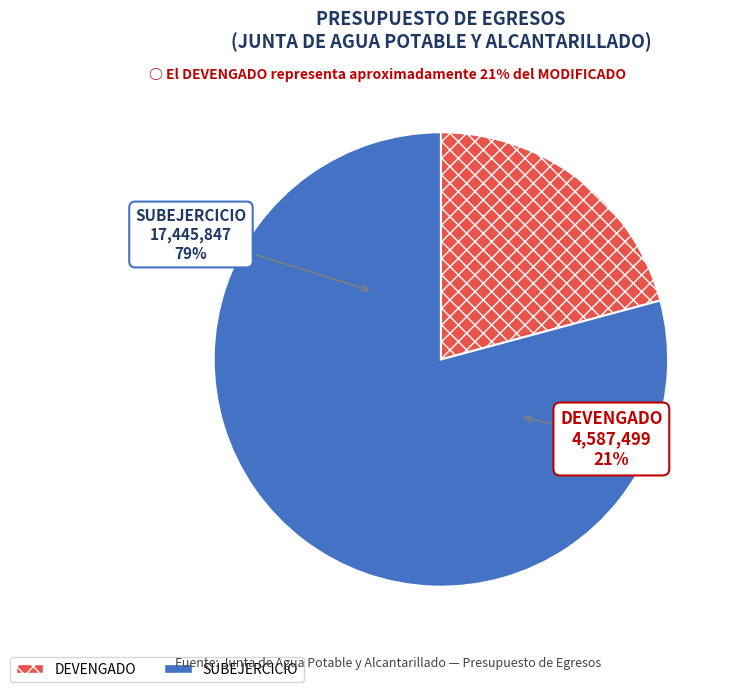

Combined, do DEVENGADO and SUBEJERCICIO account for over 50%?

Yes